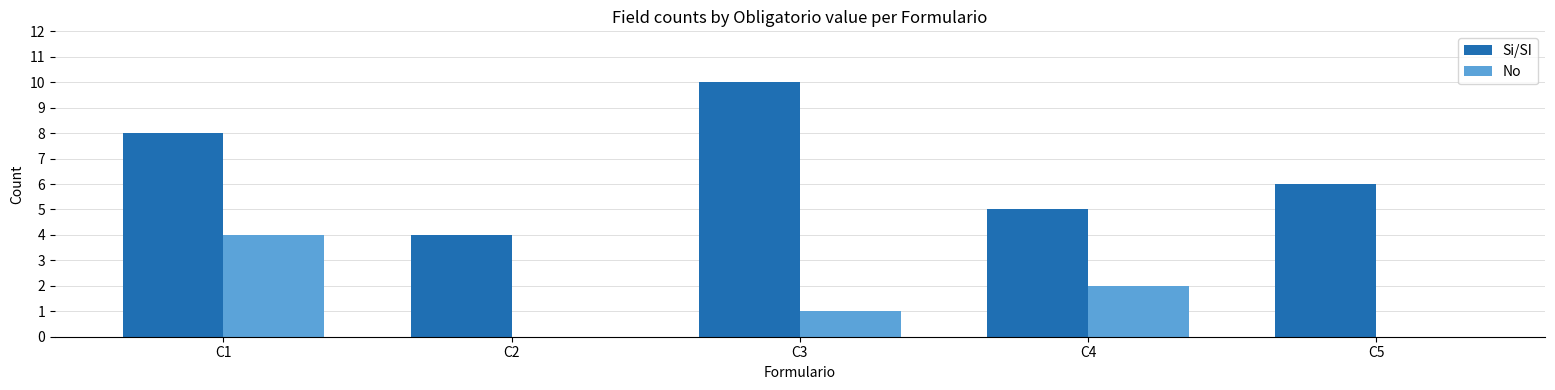

Which category has the highest value in the No series?

C1